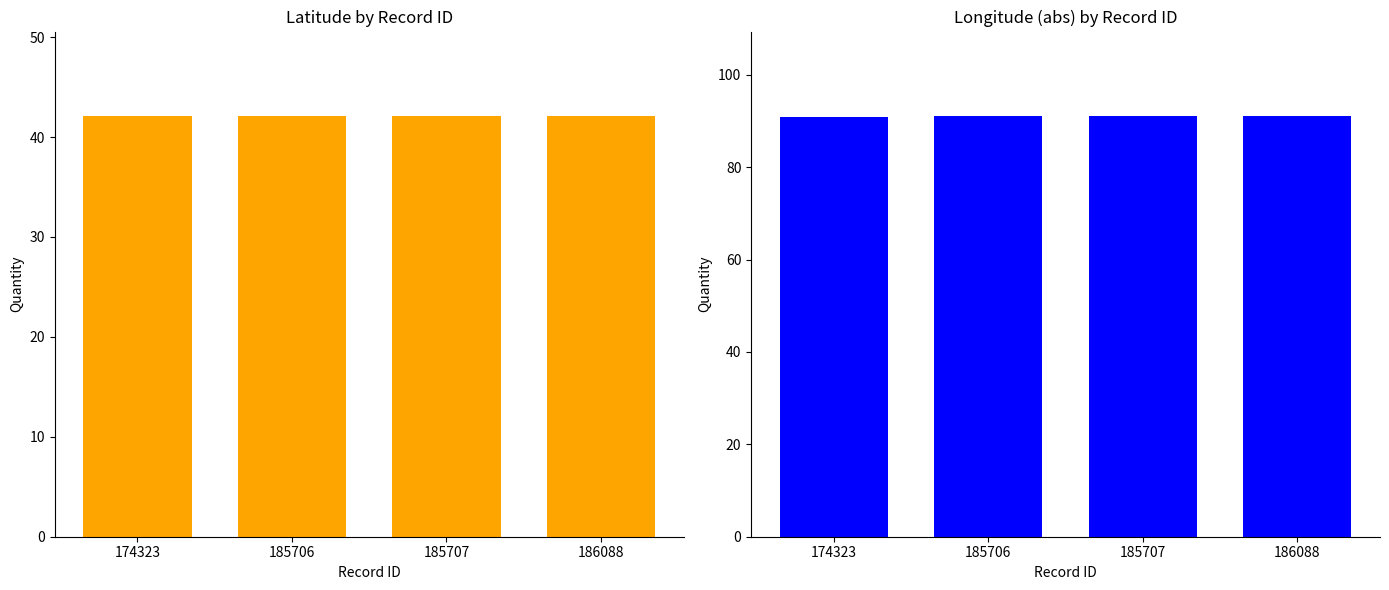

What is the sum of all Latitude values?

168.5